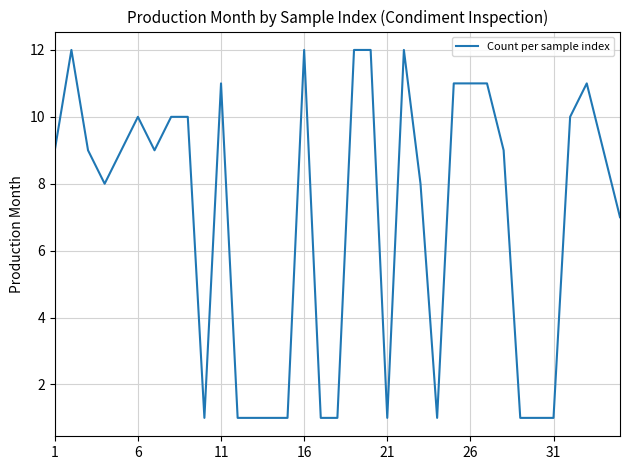

Count the number of data series in this chart.

1